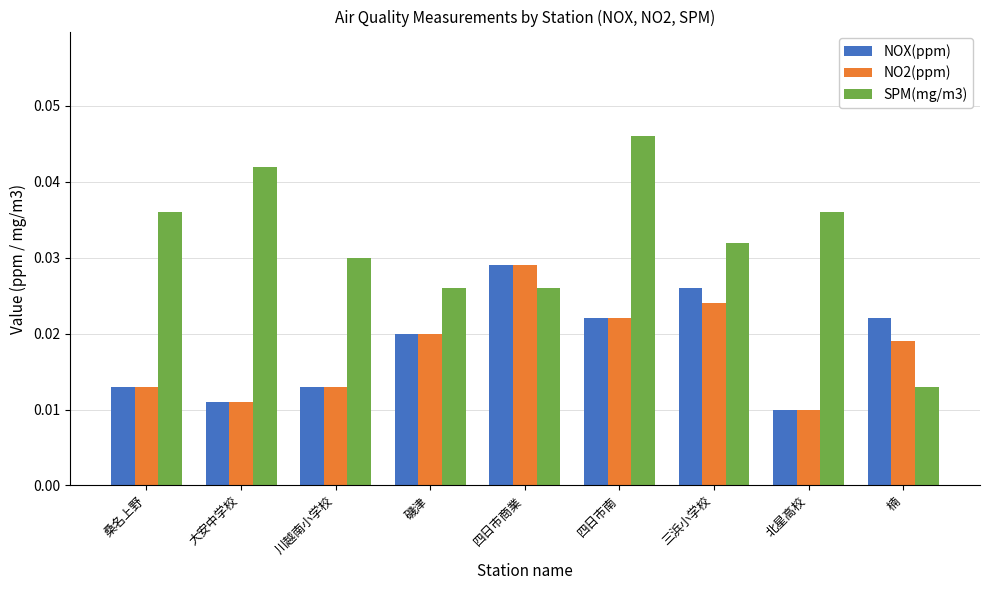

Count the SPM(mg/m3) values in the range 0 to 1.

9